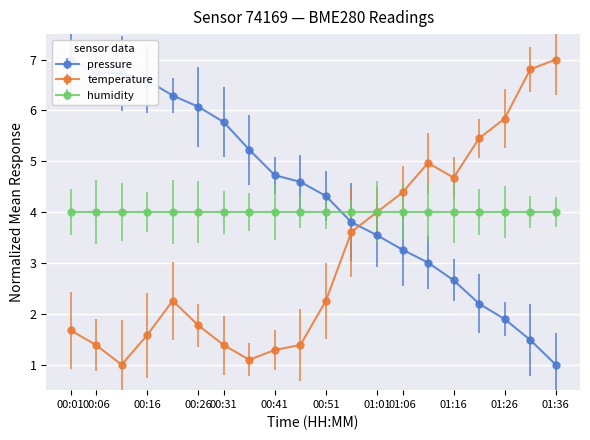

Reading right to left, transcribe all the data shown in this chart.

pressure: 1.0	1.5	1.9	2.2	2.7	3.0	3.3	3.5	3.8	4.3	4.6	4.7	5.2	5.8	6.1	6.3	6.6	6.7	6.7	7.0
temperature: 7.0	6.8	5.8	5.5	4.7	5.0	4.4	4.0	3.6	2.3	1.4	1.3	1.1	1.4	1.8	2.3	1.6	1.0	1.4	1.7